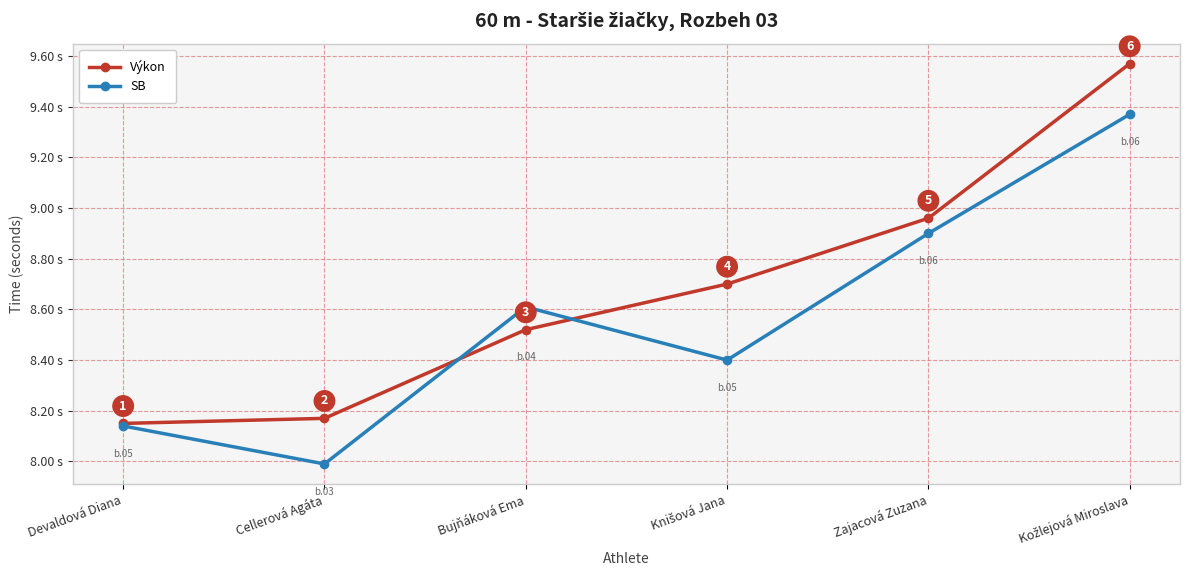

Which series ends up on top after the final intersection of SB and Výkon?

Výkon